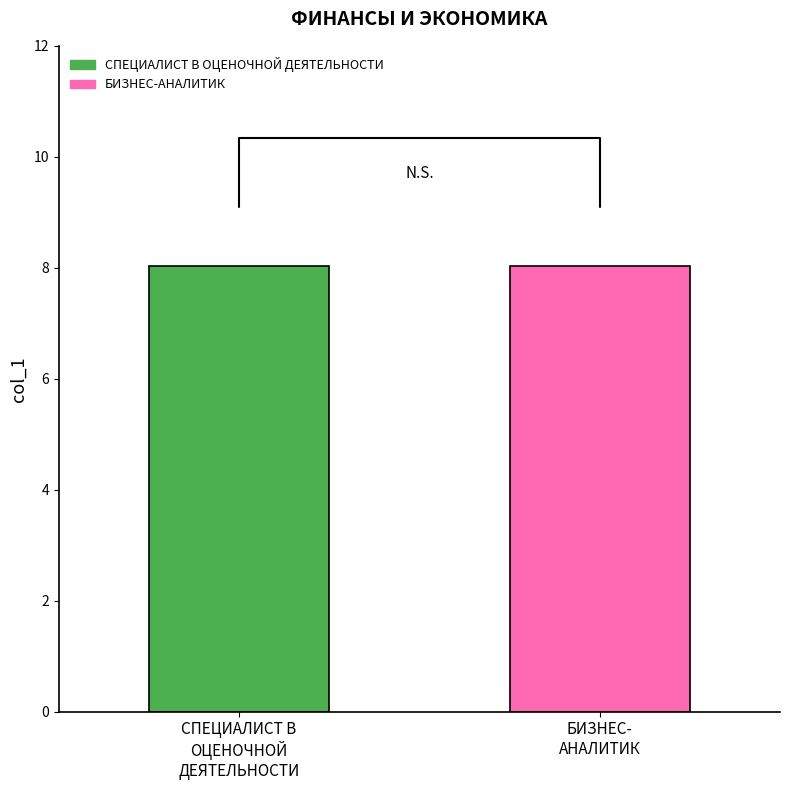

Which series has the largest range (max minus min)?

СПЕЦИАЛИСТ В ОЦЕНОЧНОЙ ДЕЯТЕЛЬНОСТИ